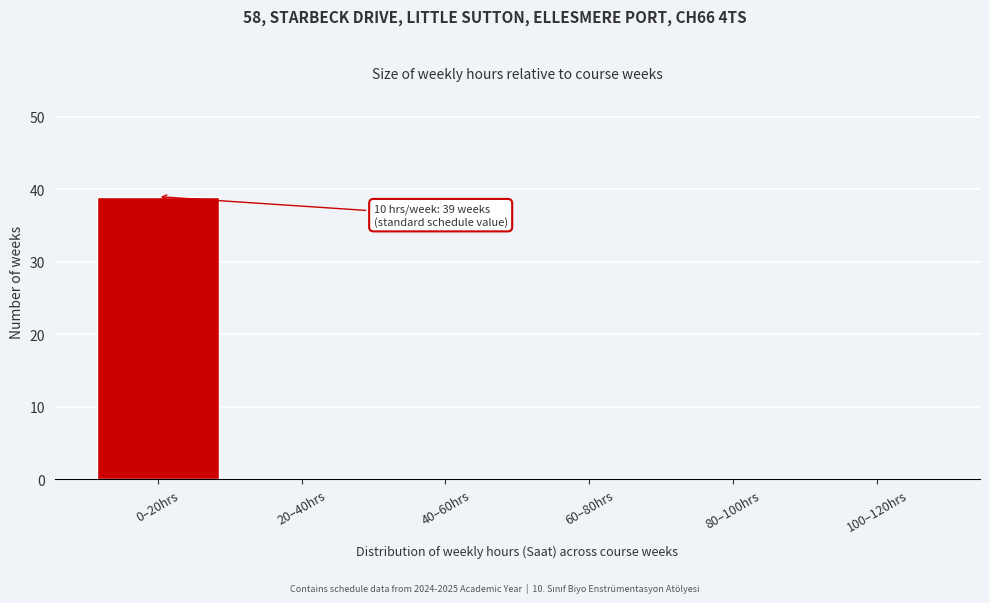

Reading left to right, transcribe all the data shown in this chart.

0–20hrs=39	20–40hrs=0	40–60hrs=0	60–80hrs=0	80–100hrs=0	100–120hrs=0